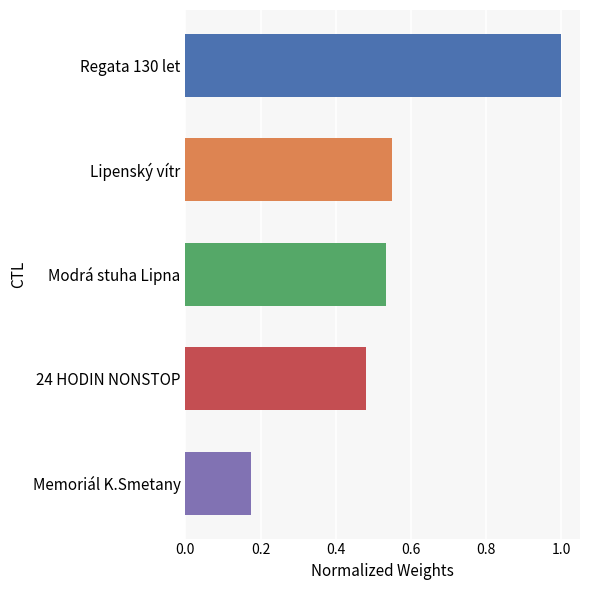

Rank the categories by value from highest to lowest.

Regata 130 let, Lipenský vítr, Modrá stuha Lipna, 24 HODIN NONSTOP, Memoriál K.Smetany